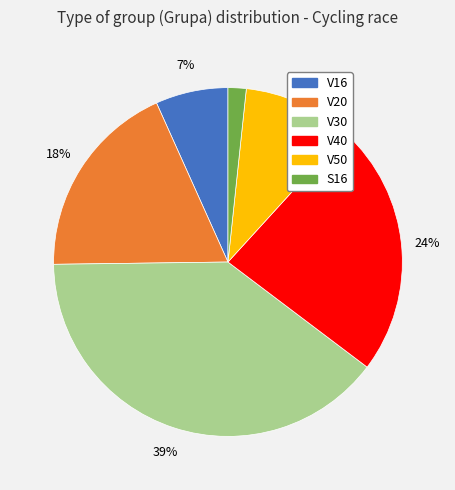

Do S16 and V40 together represent more than half of the pie?

No